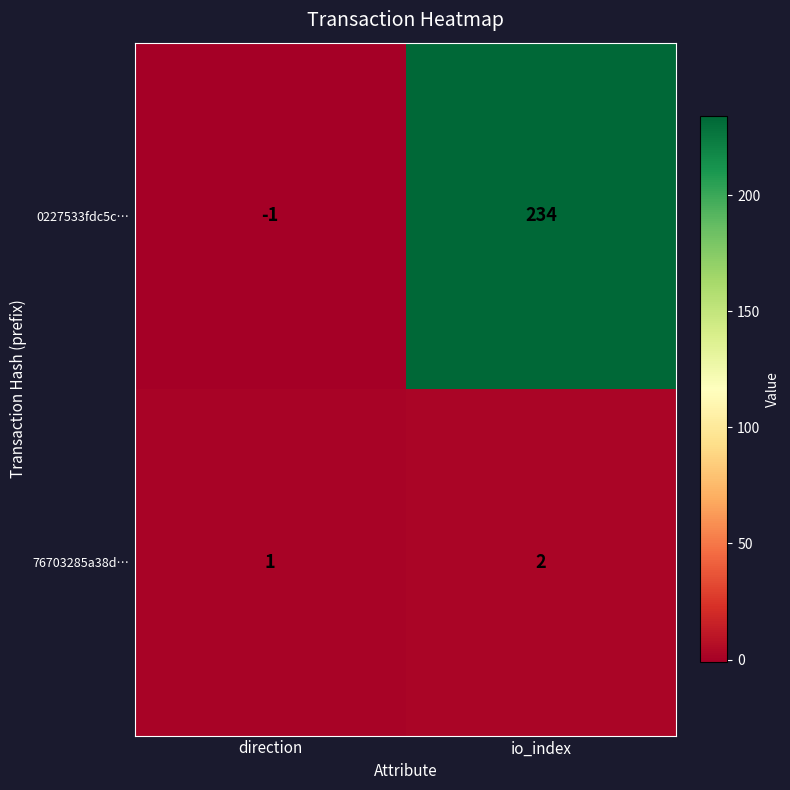

Reading left to right, transcribe all the data shown in this chart.

0227533fdc5c…: -1	234
76703285a38d…: 1	2